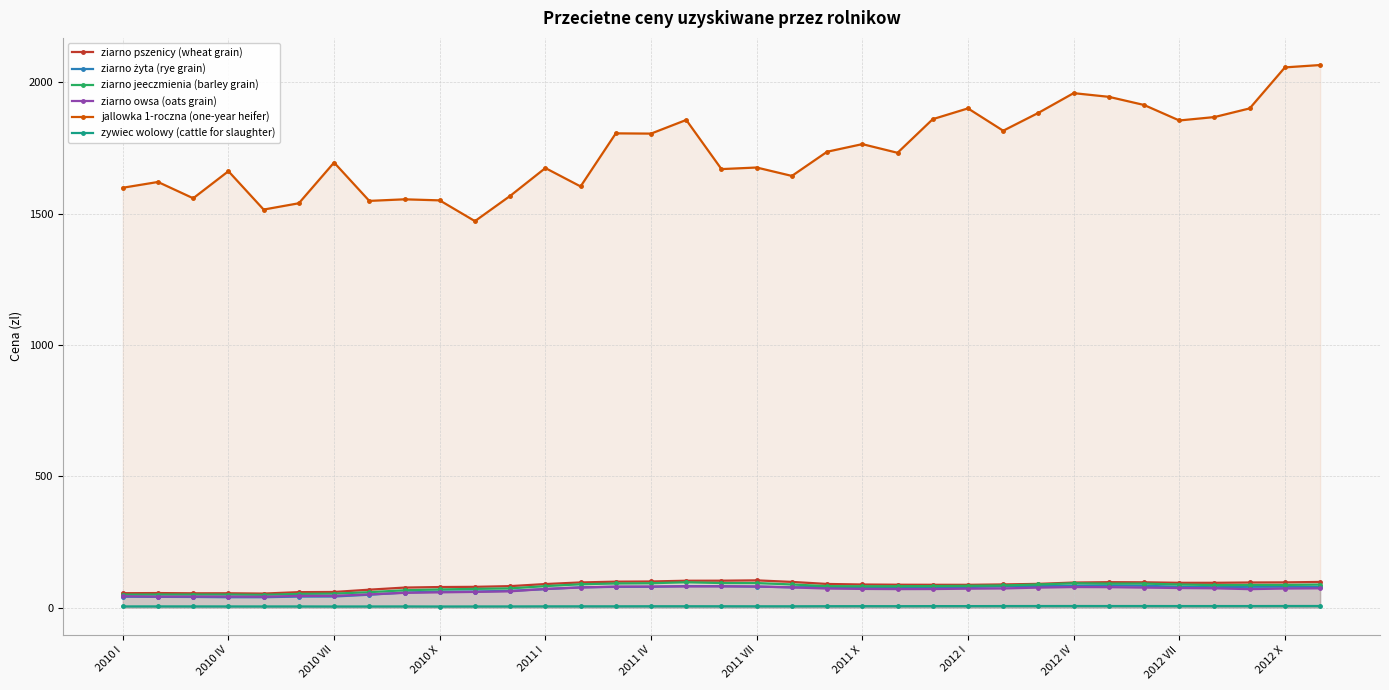

Reading left to right, extract all data points from this chart.

ziarno pszenicy (wheat grain): 55.2	55.7	54.9	55.0	53.8	59.2	59.9	68.6	76.6	78.6	79.4	82.1	90.0	96.2	99.1	99.8	102.6	102.8	104.0	98.1	90.3	88.3	87.5	87.2	87.1	88.6	90.7	95.7	97.2	96.7	94.7	94.8	95.9	96.3	98.0
ziarno żyta (rye grain): 41.9	41.2	40.9	39.9	39.9	42.3	42.6	49.4	57.7	61.3	61.6	64.2	70.8	77.7	79.3	79.7	82.3	82.0	80.4	77.8	78.7	79.2	78.6	78.9	78.8	81.4	82.7	83.8	84.8	83.5	79.8	77.9	79.6	79.8	79.2
ziarno jeeczmienia (barley grain): 49.7	50.0	50.0	50.0	48.8	52.5	53.5	59.1	66.4	69.5	71.6	73.5	82.2	89.2	92.3	93.1	96.9	93.8	93.8	88.4	82.0	81.3	81.8	82.4	83.5	84.7	88.5	92.8	91.6	91.8	88.2	86.0	86.5	86.6	88.1
ziarno owsa (oats grain): 43.6	42.3	42.5	42.4	41.8	45.0	45.1	50.6	56.5	58.5	60.1	62.3	71.4	76.8	80.3	80.6	81.0	81.2	80.7	77.2	72.9	71.5	70.8	71.0	72.4	73.3	76.5	78.6	78.2	76.6	74.8	73.8	70.6	73.0	73.8
jallowka 1-roczna (one-year heifer): 1598.0	1620.0	1558.0	1661.0	1515.0	1539.0	1694.0	1548.0	1554.0	1550.0	1471.0	1567.0	1673.0	1603.0	1805.0	1804.0	1856.0	1669.0	1675.0	1643.0	1735.0	1764.0	1731.0	1859.0	1900.0	1815.0	1883.0	1958.0	1944.0	1913.0	1854.0	1867.0	1900.0	2056.0	2065.0
zywiec wolowy (cattle for slaughter): 4.9	5.0	4.9	4.8	4.8	4.8	4.6	4.7	4.8	4.5	4.7	4.8	5.1	5.2	5.3	5.5	5.5	5.5	5.3	5.4	5.7	5.8	5.8	6.0	6.0	6.2	6.3	6.4	6.3	6.3	6.2	6.2	6.3	6.4	6.5